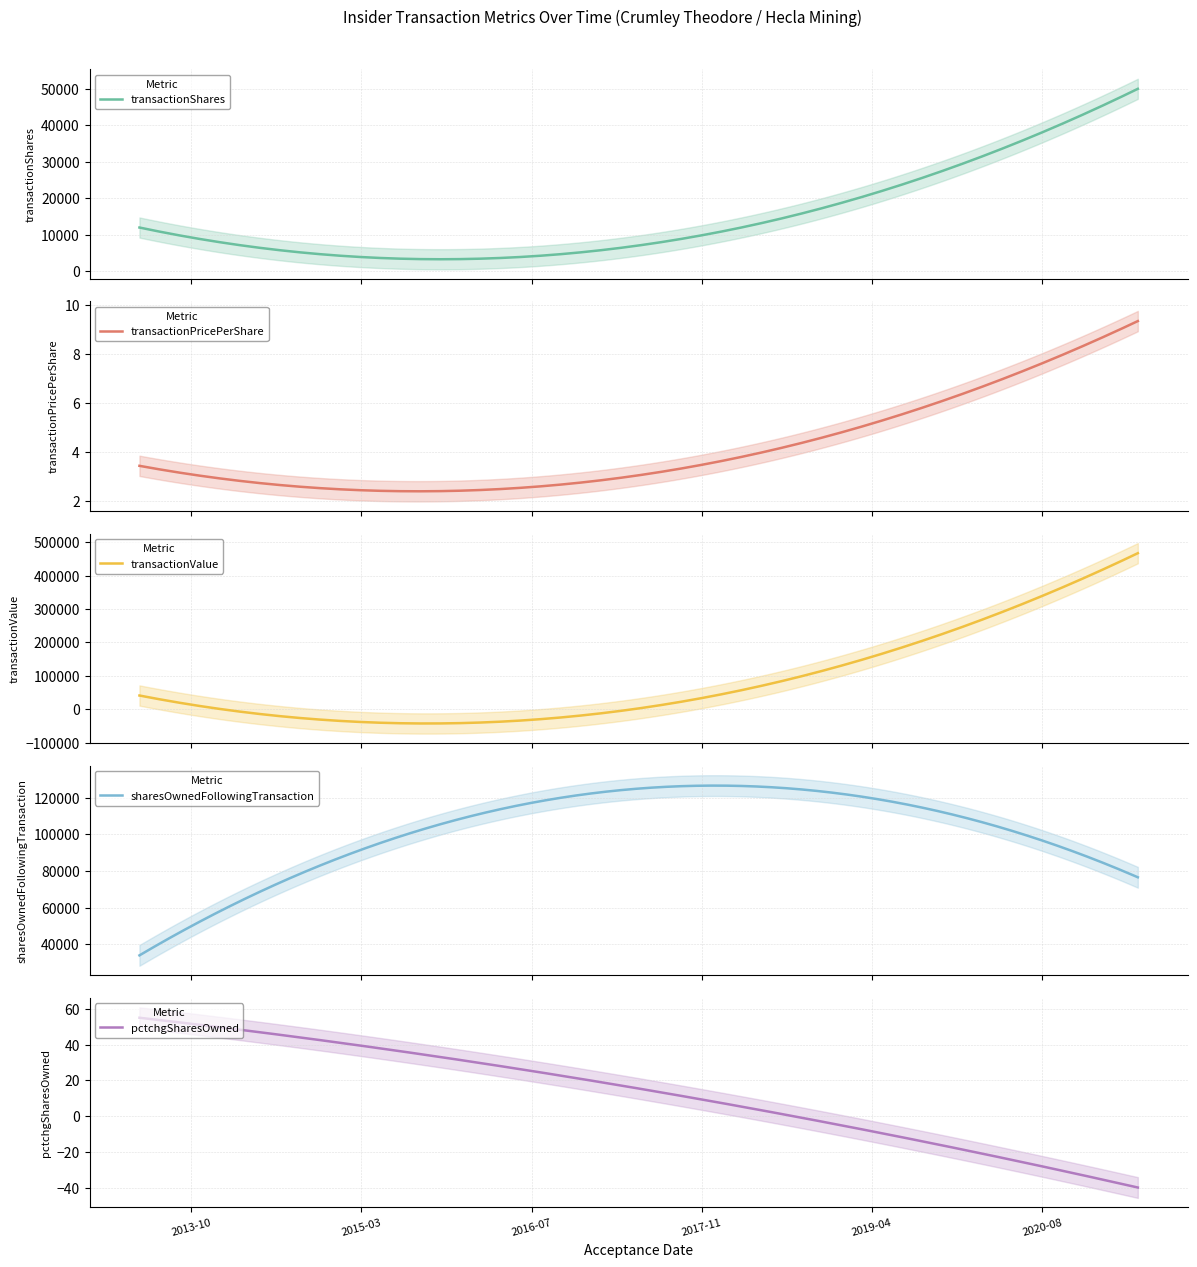

List the series in order of their peak value, lowest first.

transactionPricePerShare, pctchgSharesOwned, transactionShares, sharesOwnedFollowingTransaction, transactionValue